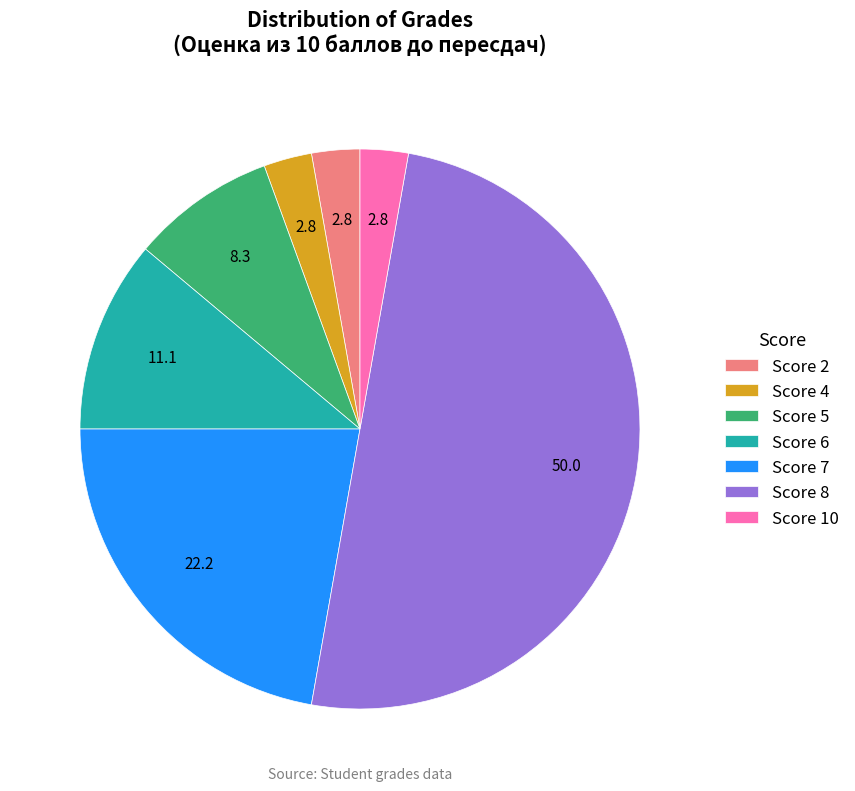

Combined, do Score 4 and Score 2 account for over 50%?

No